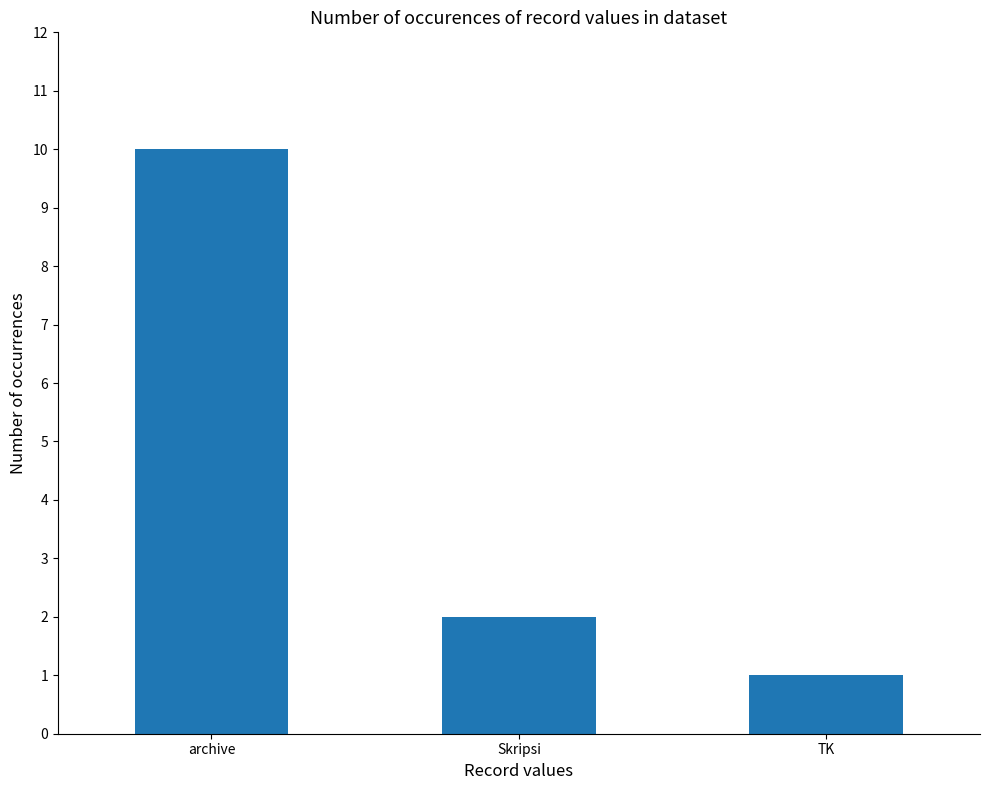

What is the label of the 3rd bar from the left?

TK